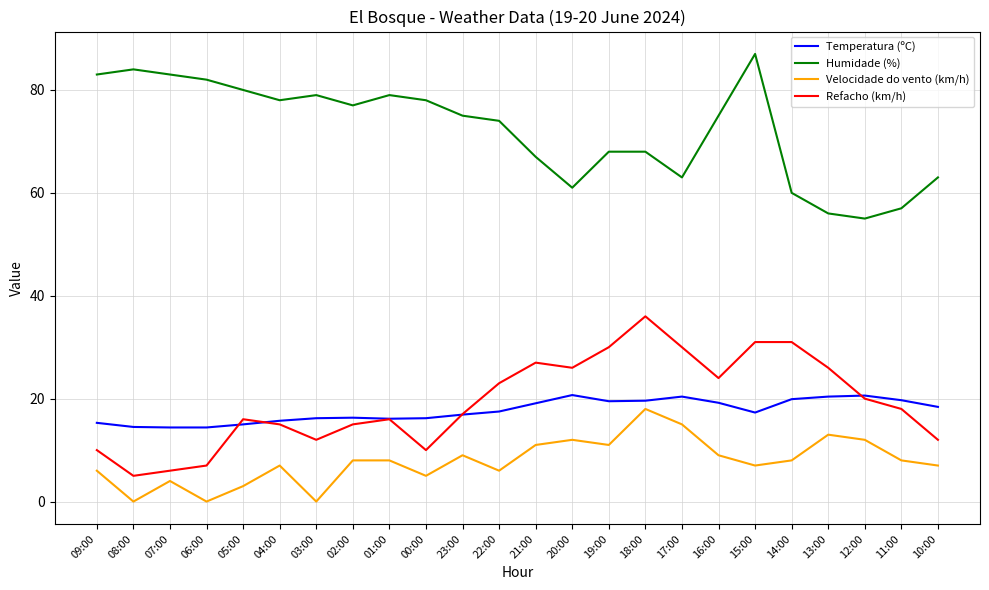

At which category does Refacho (km/h) reach its first local peak?

05:00